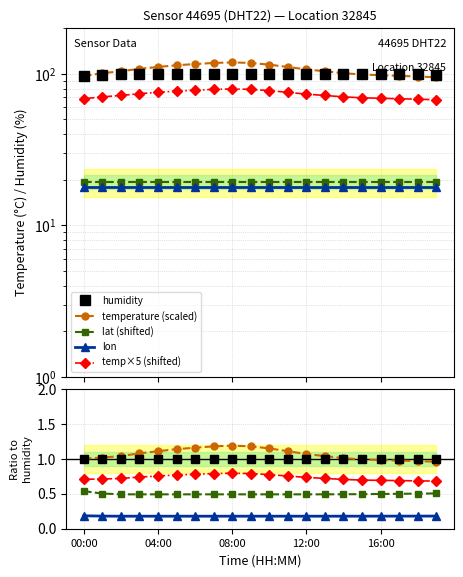

Reading left to right, list all the values displayed in this chart.

humidity: 1.0	1.0	1.0	1.0	1.0	1.0	1.0	1.0	1.0	1.0	1.0	1.0	1.0	1.0	1.0	1.0	1.0	1.0	1.0	1.0
temperature (scaled): 1.0	1.0	1.0	1.1	1.1	1.1	1.2	1.2	1.2	1.2	1.2	1.1	1.1	1.0	1.0	1.0	1.0	1.0	1.0	1.0
lat (shifted): 0.5	0.5	0.5	0.5	0.5	0.5	0.5	0.5	0.5	0.5	0.5	0.5	0.5	0.5	0.5	0.5	0.5	0.5	0.5	0.5
lon: 0.2	0.2	0.2	0.2	0.2	0.2	0.2	0.2	0.2	0.2	0.2	0.2	0.2	0.2	0.2	0.2	0.2	0.2	0.2	0.2
temp×5 (shifted): 0.7	0.7	0.7	0.7	0.8	0.8	0.8	0.8	0.8	0.8	0.8	0.8	0.7	0.7	0.7	0.7	0.7	0.7	0.7	0.7